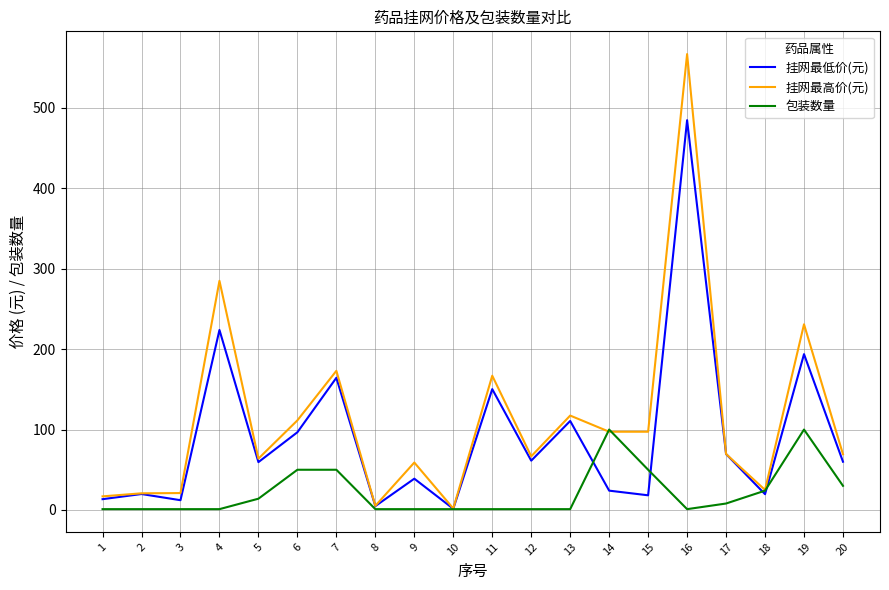

The 挂网最高价(元) series shows 207.3 at 13. True or false?

False